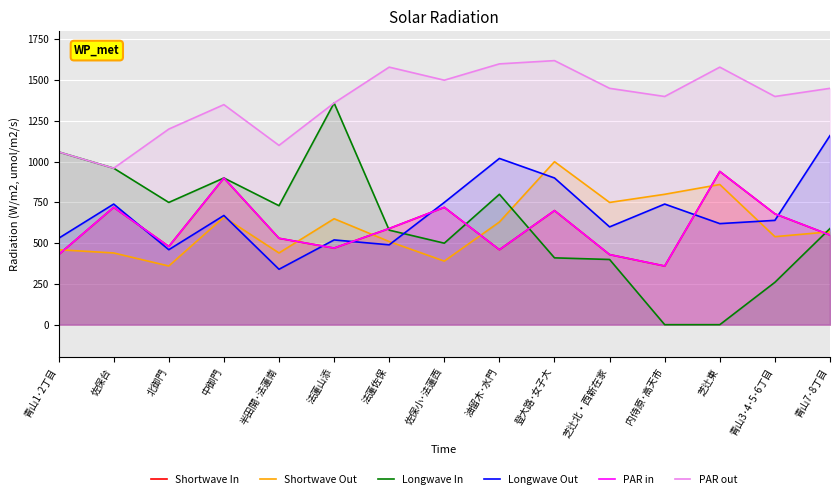

Reading right to left, transcribe all the data shown in this chart.

Shortwave In: 青山7･8丁目=550	青山3･4･5･6丁目=680	芝辻東=940	内侍原･高天市=360	芝辻北・西新在家=430	登大路･女子大=700	油留木･水門=460	佐保小･法蓮西=720	法蓮佐保=590	法蓮山添=470	半田開･法蓮南=530	中御門=900	北御門=480	佐保台=720	青山1･2丁目=430
Shortwave Out: 青山7･8丁目=570	青山3･4･5･6丁目=540	芝辻東=860	内侍原･高天市=800	芝辻北・西新在家=750	登大路･女子大=1000	油留木･水門=630	佐保小･法蓮西=390	法蓮佐保=510	法蓮山添=650	半田開･法蓮南=440	中御門=660	北御門=360	佐保台=440	青山1･2丁目=460
Longwave In: 青山7･8丁目=590	青山3･4･5･6丁目=260	芝辻東=0	内侍原･高天市=0	芝辻北・西新在家=400	登大路･女子大=410	油留木･水門=800	佐保小･法蓮西=500	法蓮佐保=580	法蓮山添=1360	半田開･法蓮南=730	中御門=900	北御門=750	佐保台=960	青山1･2丁目=1060
Longwave Out: 青山7･8丁目=1160	青山3･4･5･6丁目=640	芝辻東=620	内侍原･高天市=740	芝辻北・西新在家=600	登大路･女子大=900	油留木･水門=1020	佐保小･法蓮西=750	法蓮佐保=490	法蓮山添=520	半田開･法蓮南=340	中御門=670	北御門=460	佐保台=740	青山1･2丁目=530
PAR in: 青山7･8丁目=550	青山3･4･5･6丁目=680	芝辻東=940	内侍原･高天市=360	芝辻北・西新在家=430	登大路･女子大=700	油留木･水門=460	佐保小･法蓮西=720	法蓮佐保=590	法蓮山添=470	半田開･法蓮南=530	中御門=900	北御門=480	佐保台=720	青山1･2丁目=430
PAR out: 青山7･8丁目=1450	青山3･4･5･6丁目=1400	芝辻東=1580	内侍原･高天市=1400	芝辻北・西新在家=1450	登大路･女子大=1620	油留木･水門=1600	佐保小･法蓮西=1500	法蓮佐保=1580	法蓮山添=1360	半田開･法蓮南=1100	中御門=1350	北御門=1200	佐保台=960	青山1･2丁目=1060